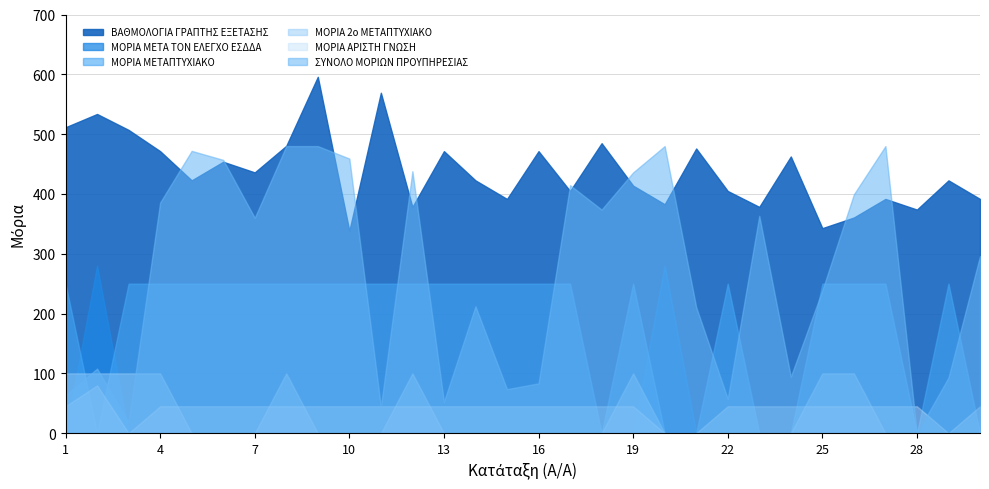

Between which two adjacent categories do ΜΟΡΙΑ ΜΕΤΑΠΤΥΧΙΑΚΟ and ΣΥΝΟΛΟ ΜΟΡΙΩΝ ΠΡΟΥΠΗΡΕΣΙΑΣ first intersect?

1 and 2